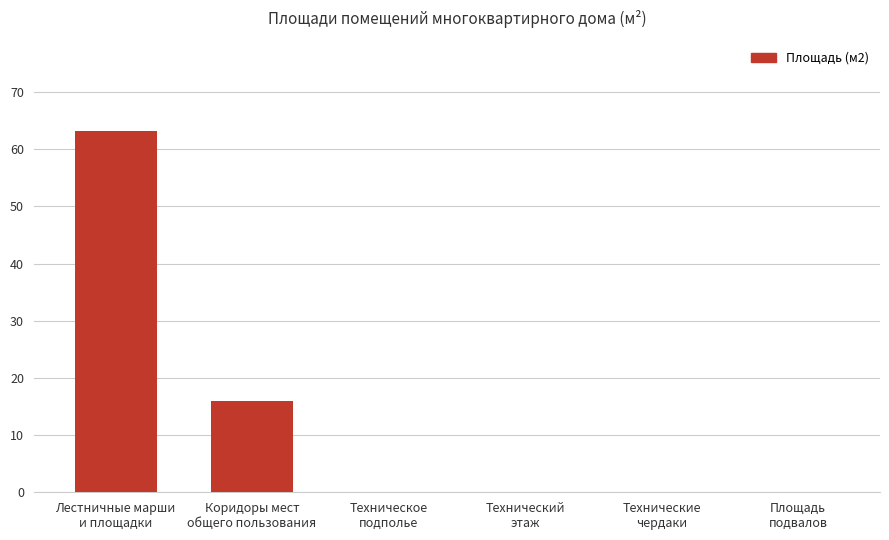

What is the approximate value at Коридоры мест
общего пользования?

15.9